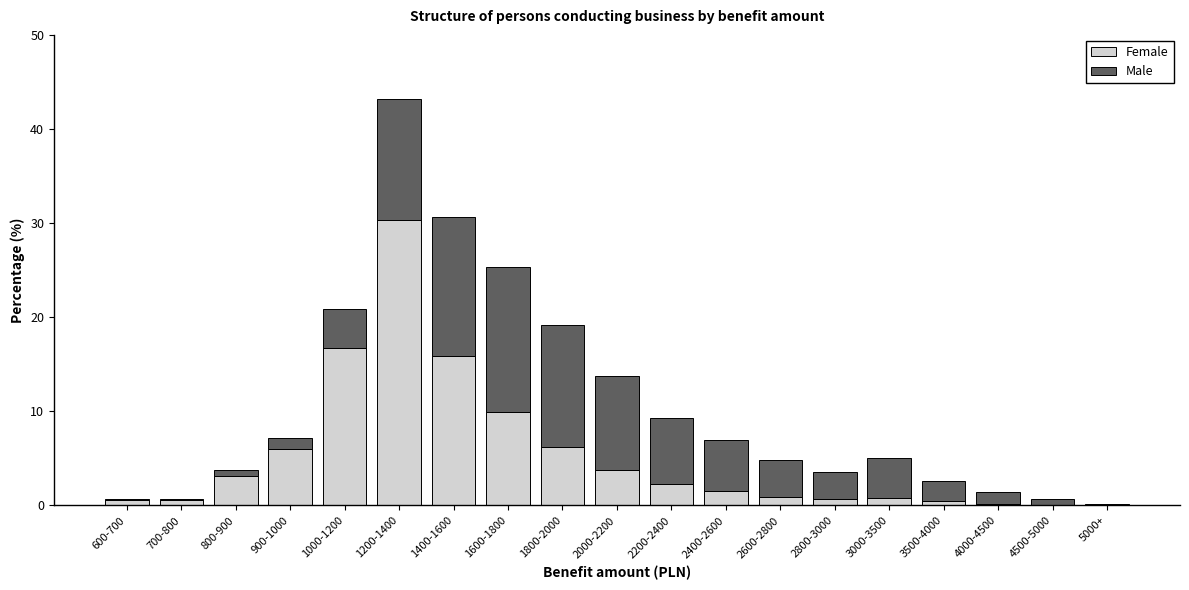

What is the total value across all series at 1400-1600?

30.6